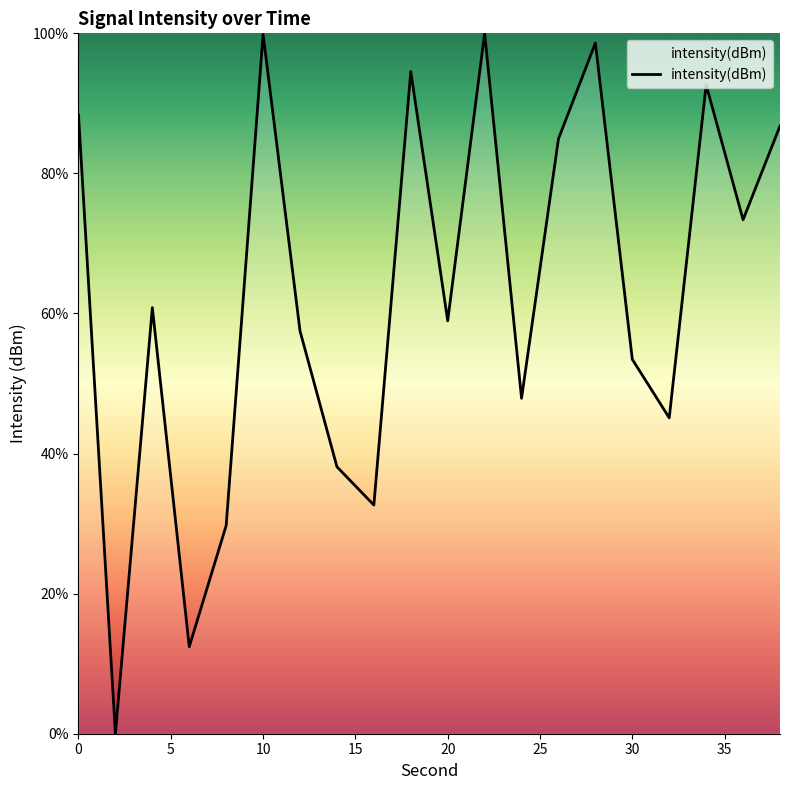

What is the sum of all values?

1255.8